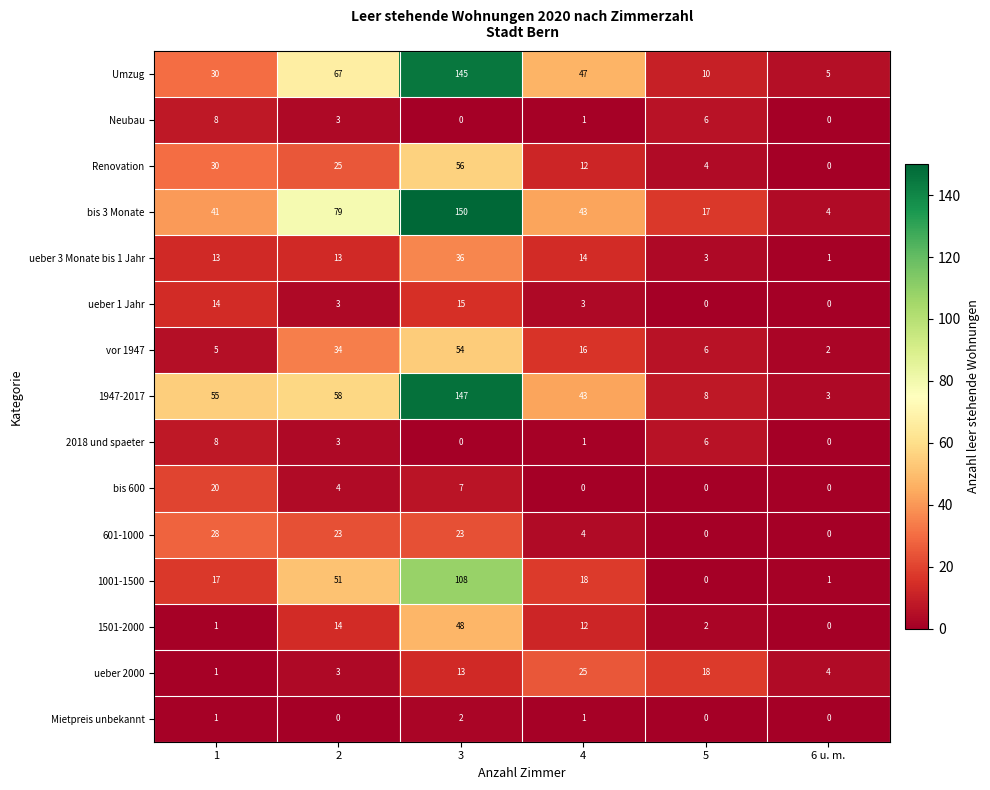

Count the 601-1000 values in the range 0 to 23.

5